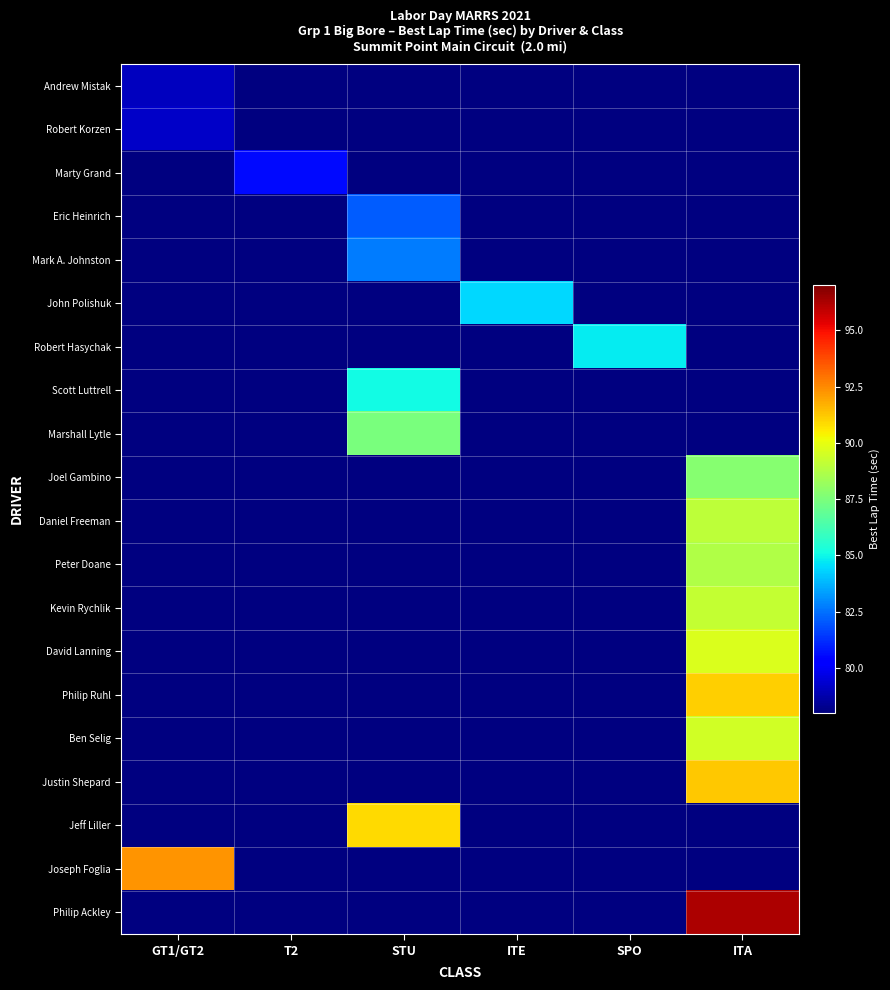

Reading right to left, transcribe all the data shown in this chart.

Andrew Mistak: ITA=0.0	SPO=0.0	ITE=0.0	STU=0.0	T2=0.0	GT1/GT2=79.0
Robert Korzen: ITA=0.0	SPO=0.0	ITE=0.0	STU=0.0	T2=0.0	GT1/GT2=79.2
Marty Grand: ITA=0.0	SPO=0.0	ITE=0.0	STU=0.0	T2=80.5	GT1/GT2=0.0
Eric Heinrich: ITA=0.0	SPO=0.0	ITE=0.0	STU=82.2	T2=0.0	GT1/GT2=0.0
Mark A. Johnston: ITA=0.0	SPO=0.0	ITE=0.0	STU=82.7	T2=0.0	GT1/GT2=0.0
John Polishuk: ITA=0.0	SPO=0.0	ITE=84.4	STU=0.0	T2=0.0	GT1/GT2=0.0
Robert Hasychak: ITA=0.0	SPO=84.8	ITE=0.0	STU=0.0	T2=0.0	GT1/GT2=0.0
Scott Luttrell: ITA=0.0	SPO=0.0	ITE=0.0	STU=85.1	T2=0.0	GT1/GT2=0.0
Marshall Lytle: ITA=0.0	SPO=0.0	ITE=0.0	STU=87.5	T2=0.0	GT1/GT2=0.0
Joel Gambino: ITA=87.7	SPO=0.0	ITE=0.0	STU=0.0	T2=0.0	GT1/GT2=0.0
Daniel Freeman: ITA=89.0	SPO=0.0	ITE=0.0	STU=0.0	T2=0.0	GT1/GT2=0.0
Peter Doane: ITA=88.7	SPO=0.0	ITE=0.0	STU=0.0	T2=0.0	GT1/GT2=0.0
Kevin Rychlik: ITA=89.2	SPO=0.0	ITE=0.0	STU=0.0	T2=0.0	GT1/GT2=0.0
David Lanning: ITA=89.7	SPO=0.0	ITE=0.0	STU=0.0	T2=0.0	GT1/GT2=0.0
Philip Ruhl: ITA=91.1	SPO=0.0	ITE=0.0	STU=0.0	T2=0.0	GT1/GT2=0.0
Ben Selig: ITA=89.5	SPO=0.0	ITE=0.0	STU=0.0	T2=0.0	GT1/GT2=0.0
Justin Shepard: ITA=91.2	SPO=0.0	ITE=0.0	STU=0.0	T2=0.0	GT1/GT2=0.0
Jeff Liller: ITA=0.0	SPO=0.0	ITE=0.0	STU=90.9	T2=0.0	GT1/GT2=0.0
Joseph Foglia: ITA=0.0	SPO=0.0	ITE=0.0	STU=0.0	T2=0.0	GT1/GT2=92.3
Philip Ackley: ITA=96.2	SPO=0.0	ITE=0.0	STU=0.0	T2=0.0	GT1/GT2=0.0